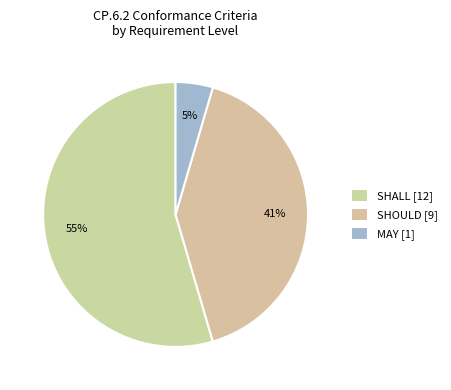

Does MAY account for over 50% of the chart?

No